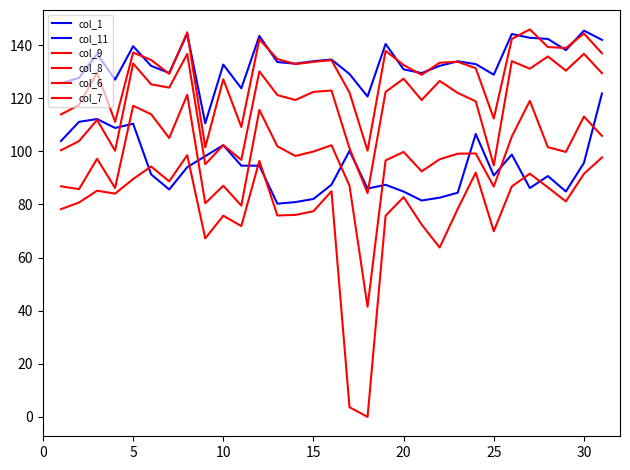

How many lines are shown in the chart?

6